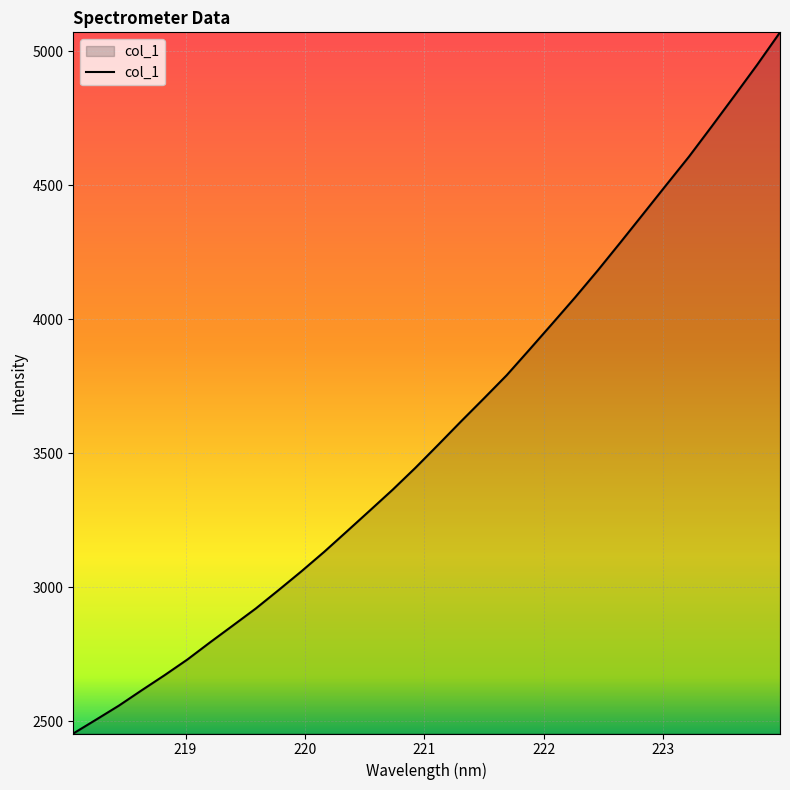

What is the greatest value displayed?

5071.3